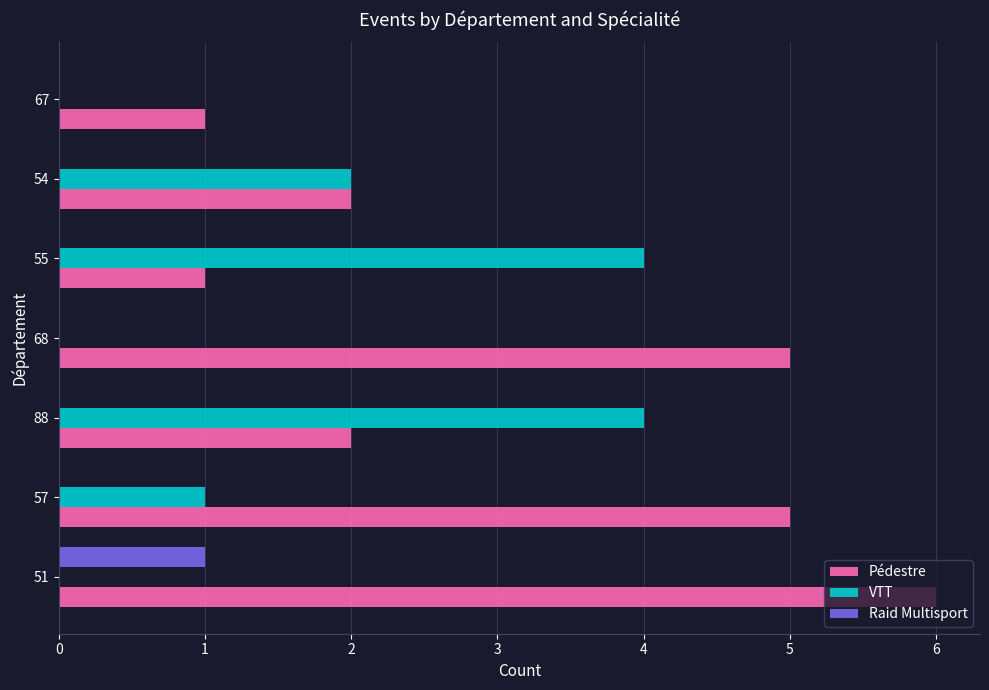

Which series has the largest range (max minus min)?

Pédestre